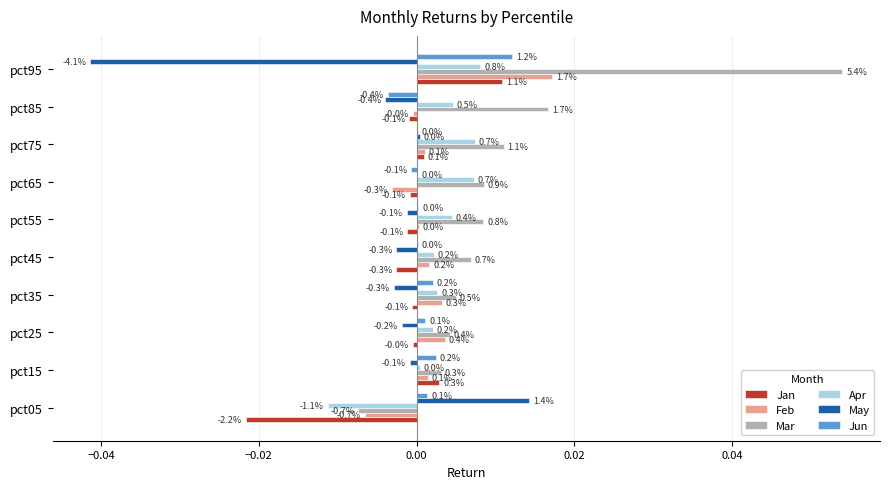

What are all the series names shown in the legend?

Jan, Feb, Mar, Apr, May, Jun